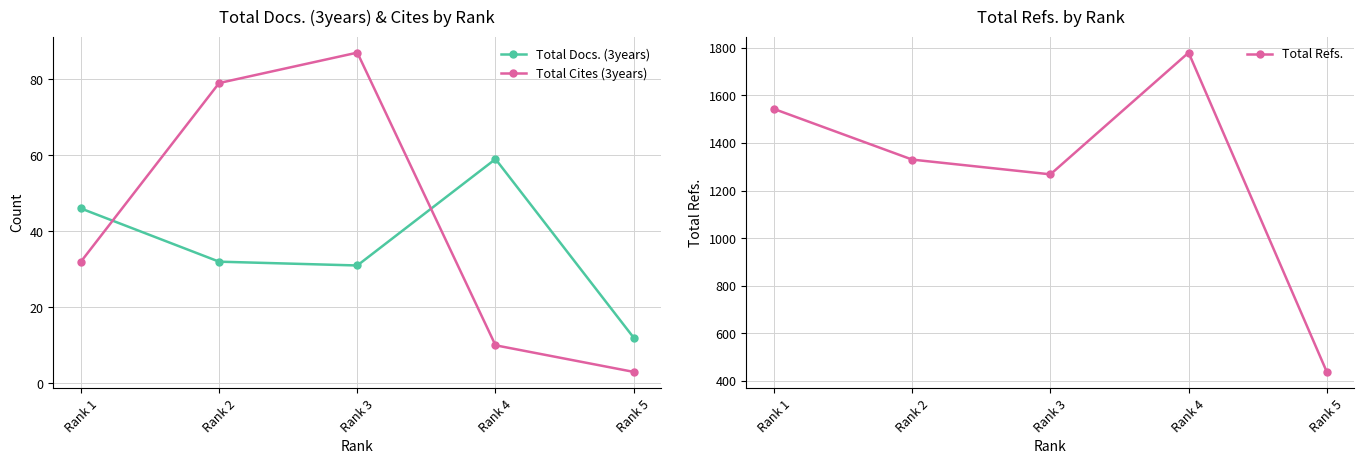

Reading left to right, transcribe all the data shown in this chart.

Total Docs. (3years): 46	32	31	59	12
Total Cites (3years): 32	79	87	10	3
Total Refs.: 1543	1330	1268	1780	437